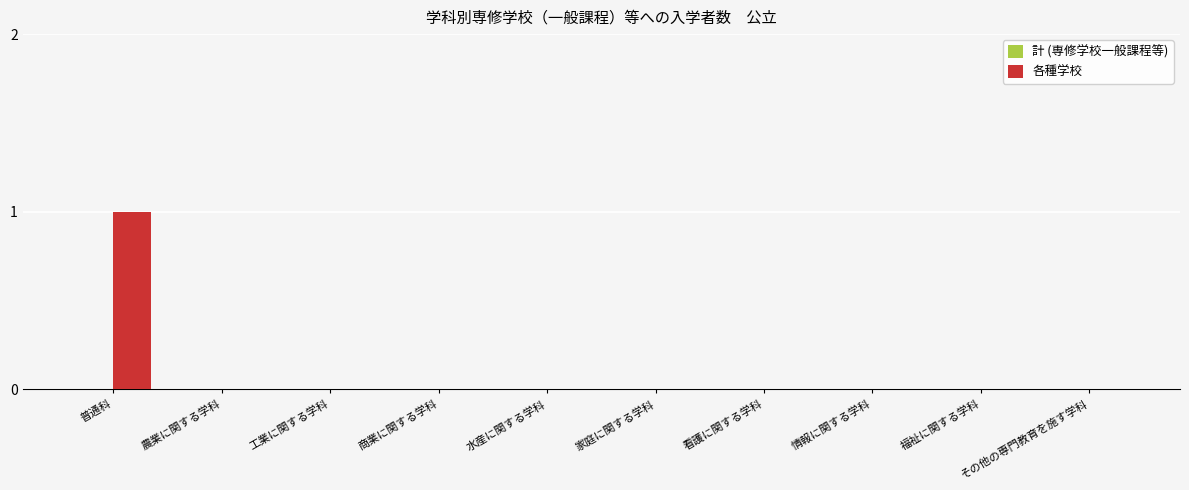

At which category does the chart reach its peak across all series?

普通科